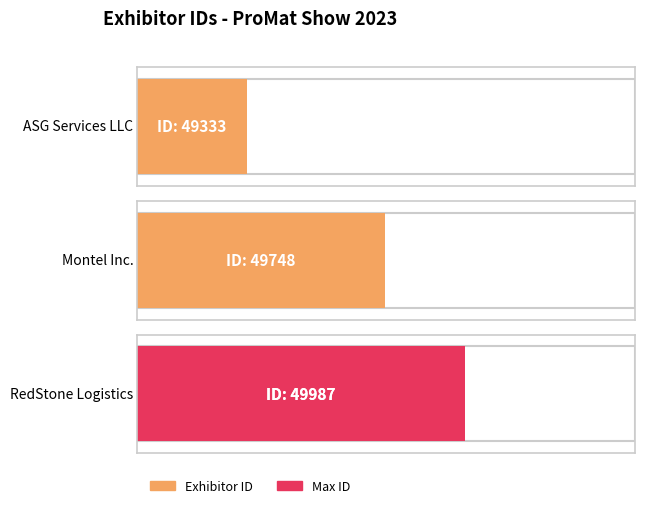

What is the label of the 2nd bar from the right?

Montel Inc.